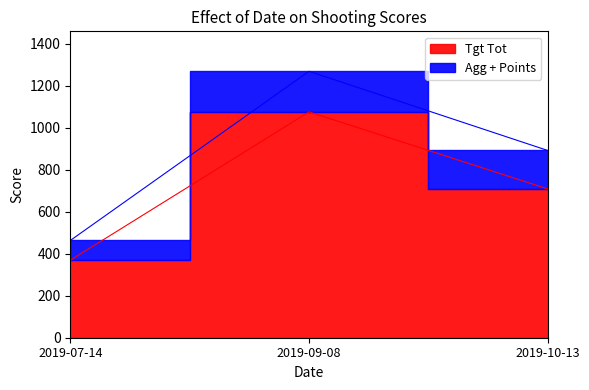

What is the ratio of the value at 2019-10-13 to the value at 2019-07-14?

1.9